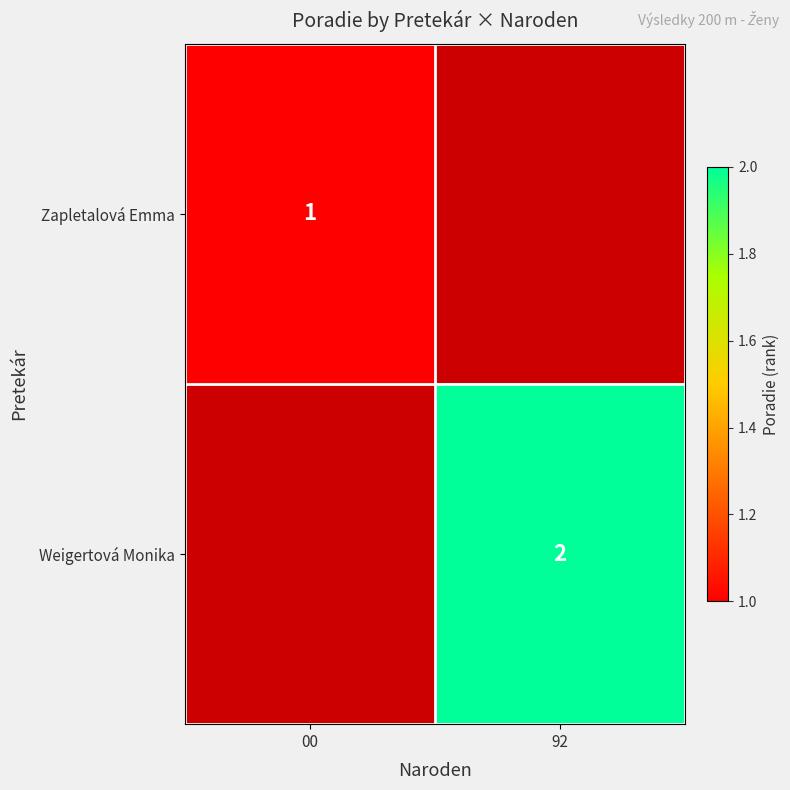

True or false: Zapletalová Emma has a value of 0 at 00.

False